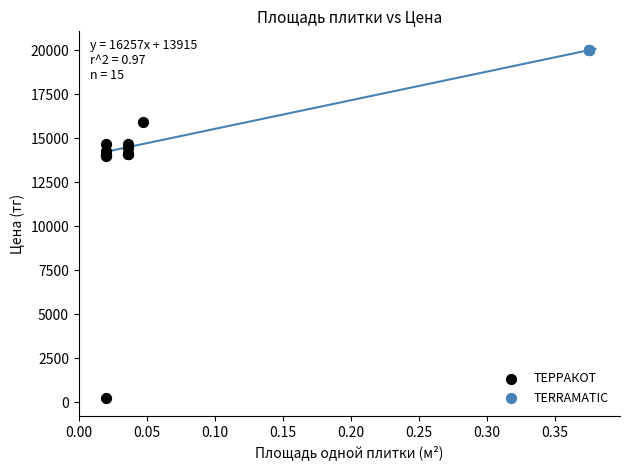

Which series reaches the minimum Y coordinate?

ТЕРРАКОТ